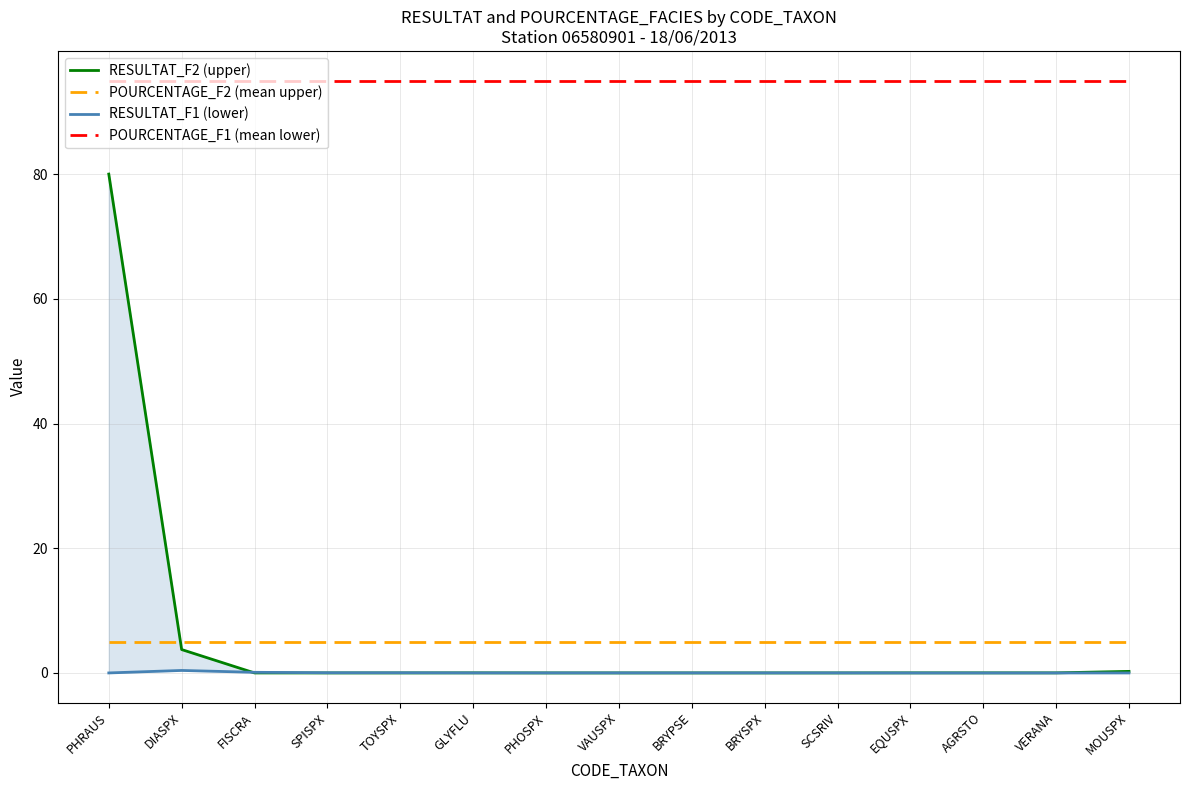

True or false: POURCENTAGE_F2 (mean upper) has more than 2 interior local peaks.

False